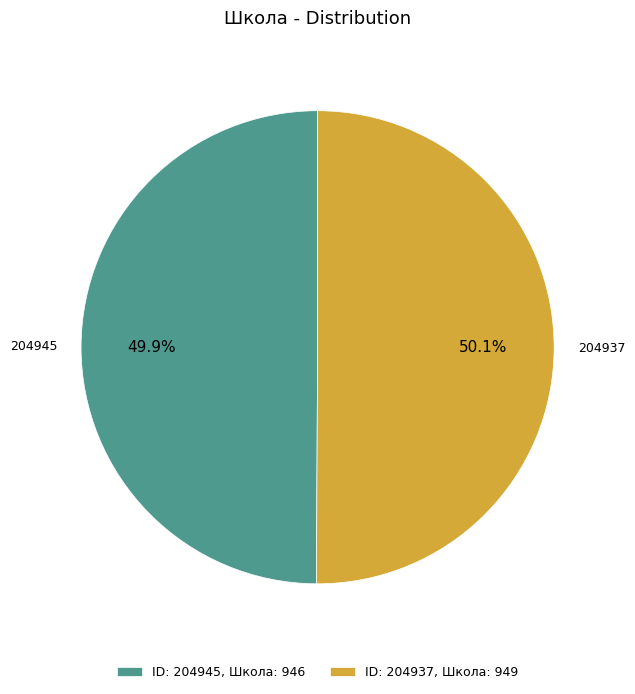

How many slices are in this pie chart?

2